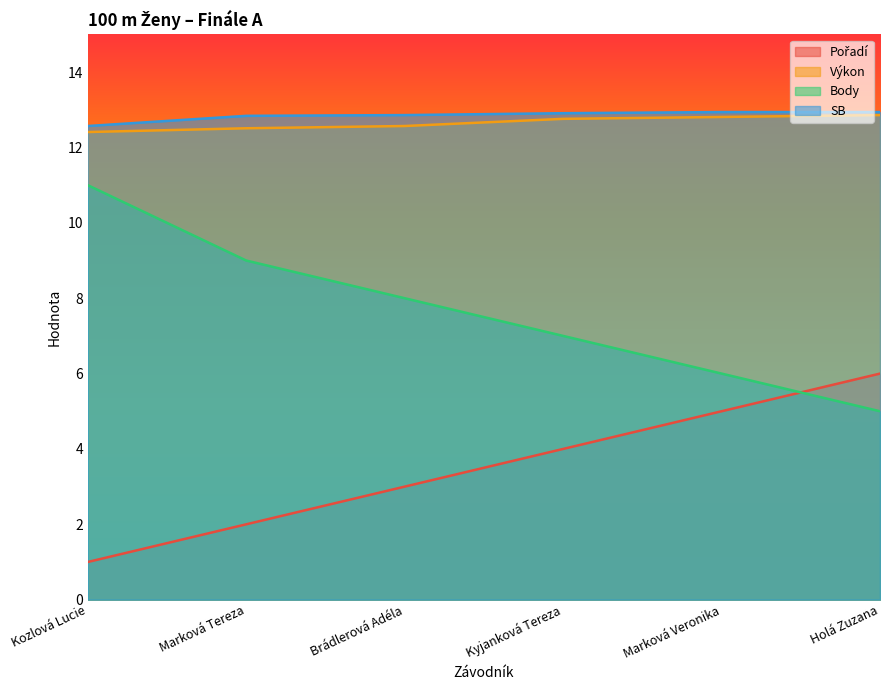

What is the label of the 3rd point from the left?

Brádlerová Adéla